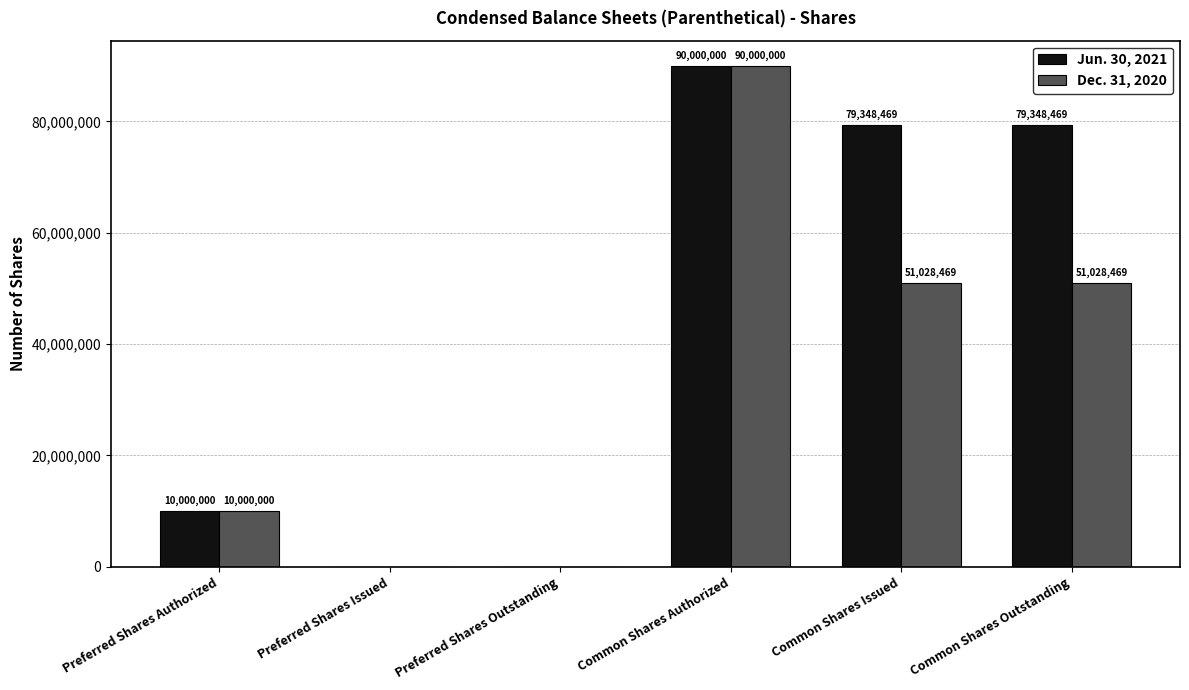

How many data points does each series have?

6